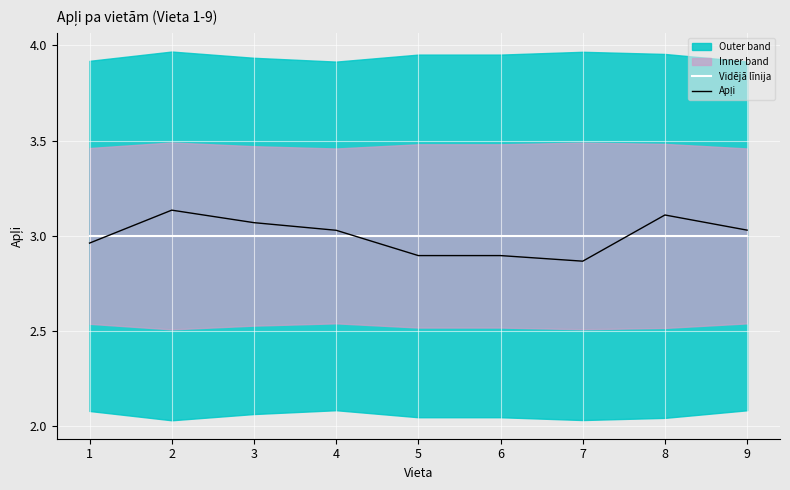

Count the Apļi values in the range 2 to 3.

4